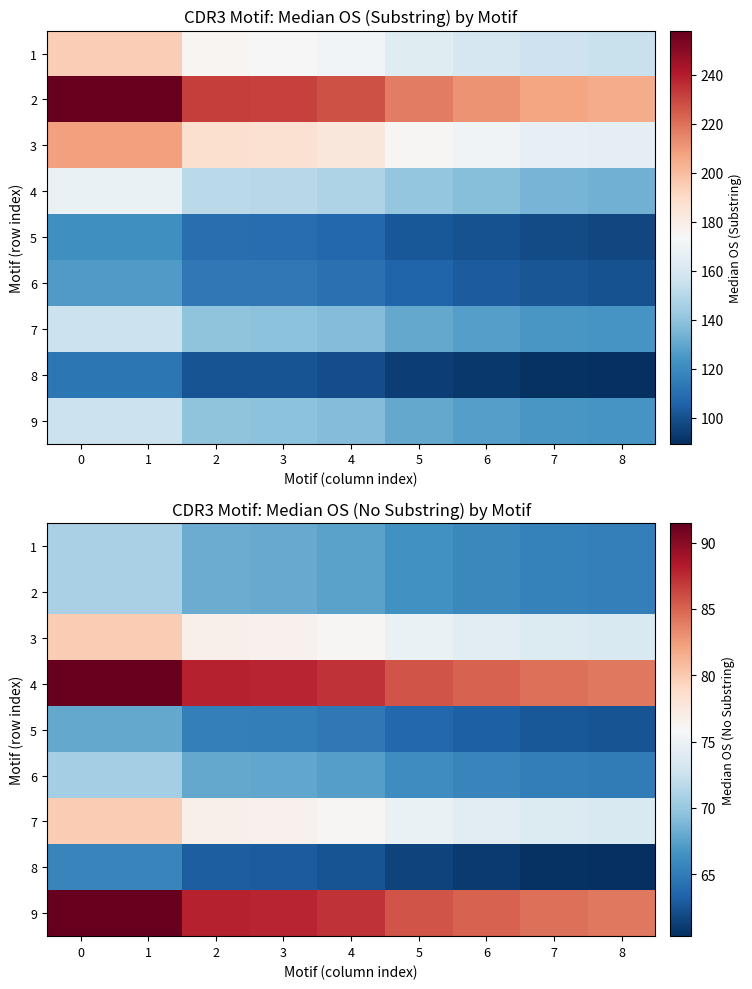

Between 2 and 3, which is larger?

2